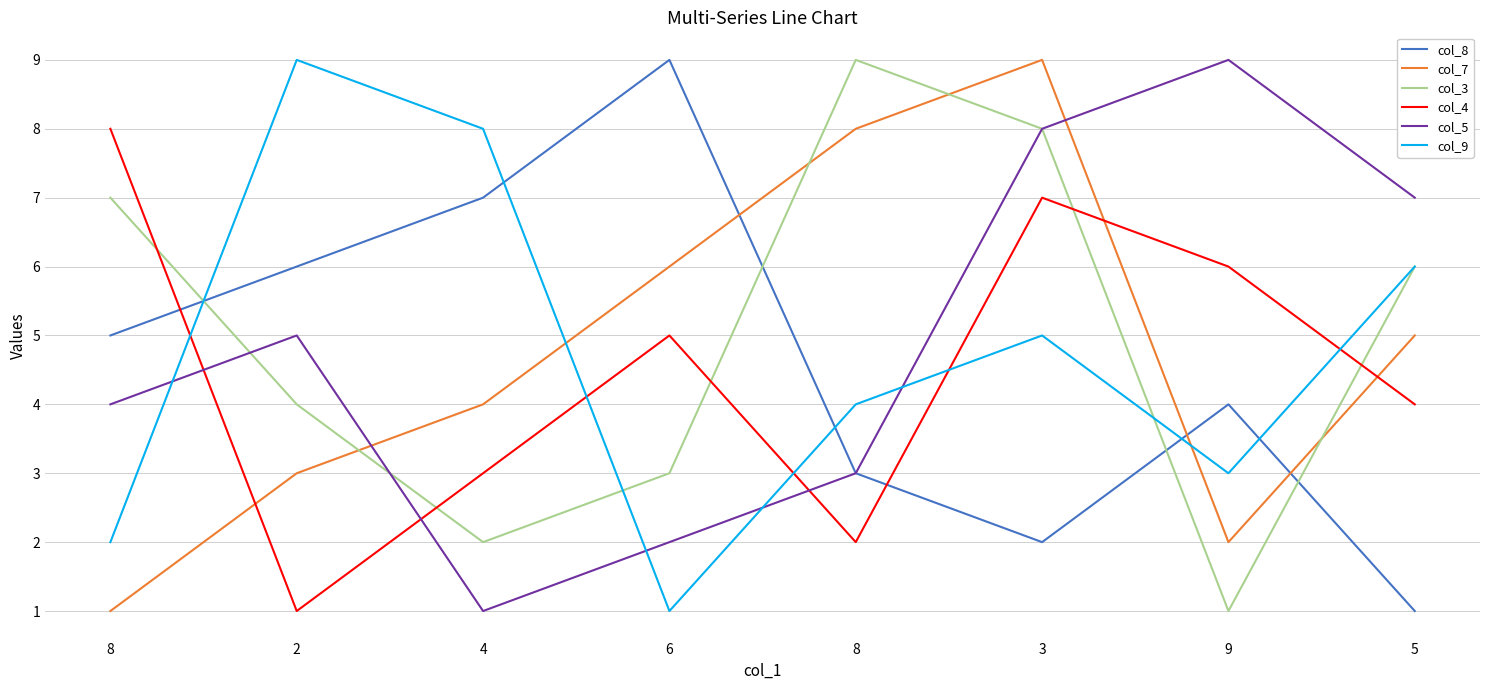

Between 8 and 4, which is larger?

4